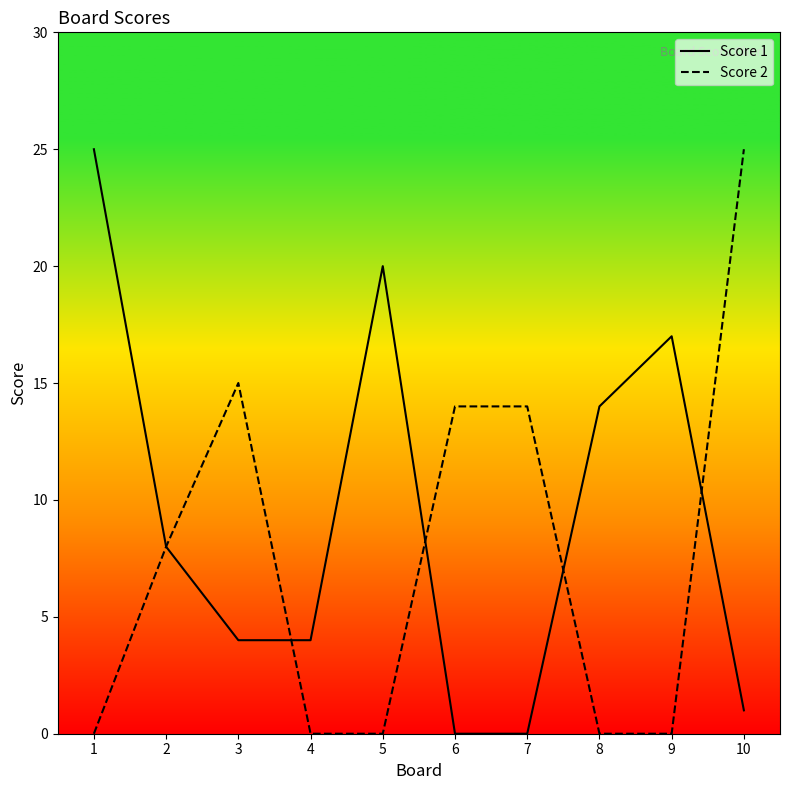

Does the chart have visible grid lines?

No